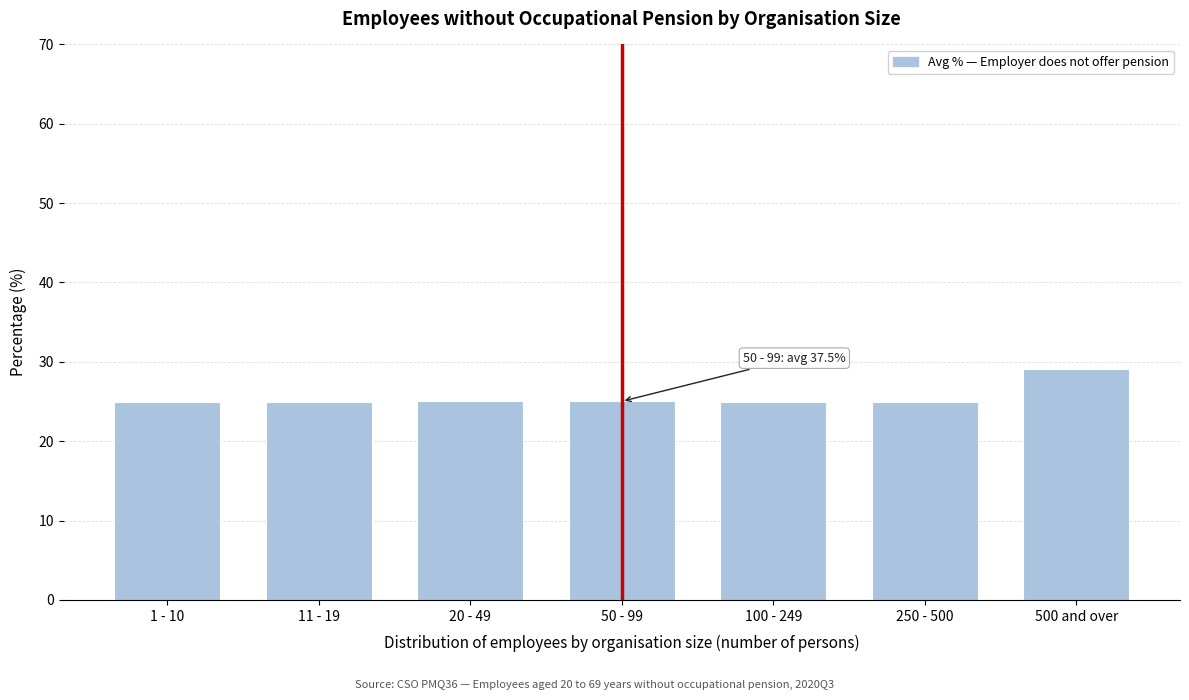

Reading right to left, extract all data points from this chart.

500 and over=29.1	250 - 500=25.0	100 - 249=25.0	50 - 99=25.0	20 - 49=25.0	11 - 19=25.0	1 - 10=25.0